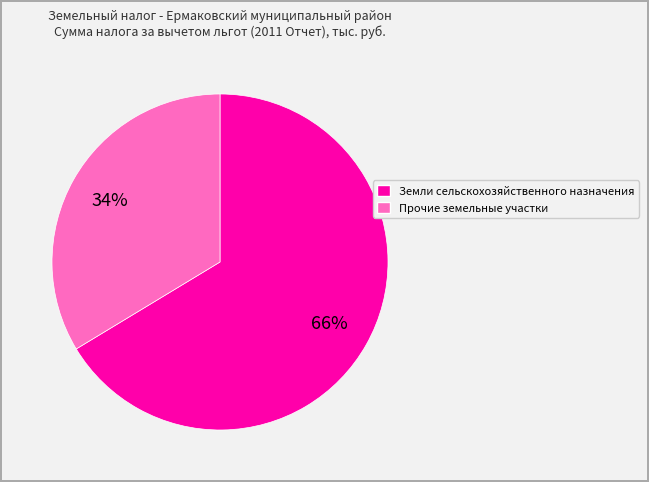

Which has a higher value, Прочие земельные участки or Земли сельскохозяйственного назначения?

Земли сельскохозяйственного назначения